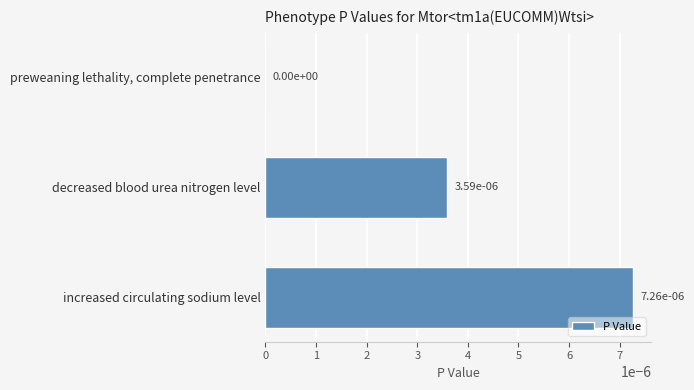

The value at increased circulating sodium level is 0.0. True or false?

True